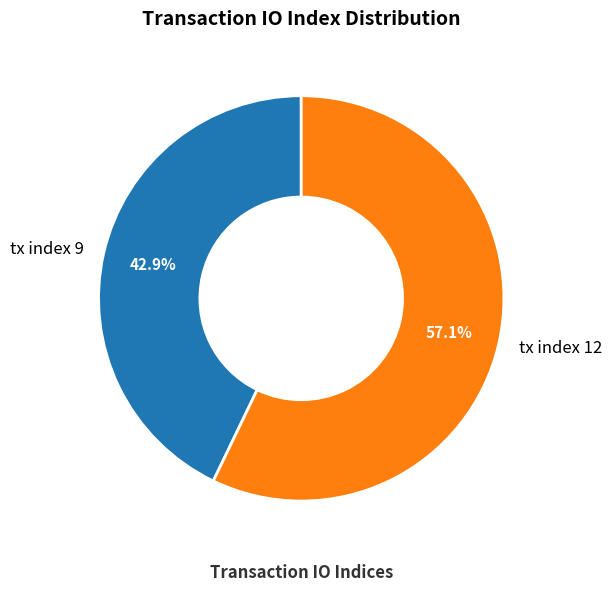

Which has a higher value, tx index 9 or tx index 12?

tx index 12